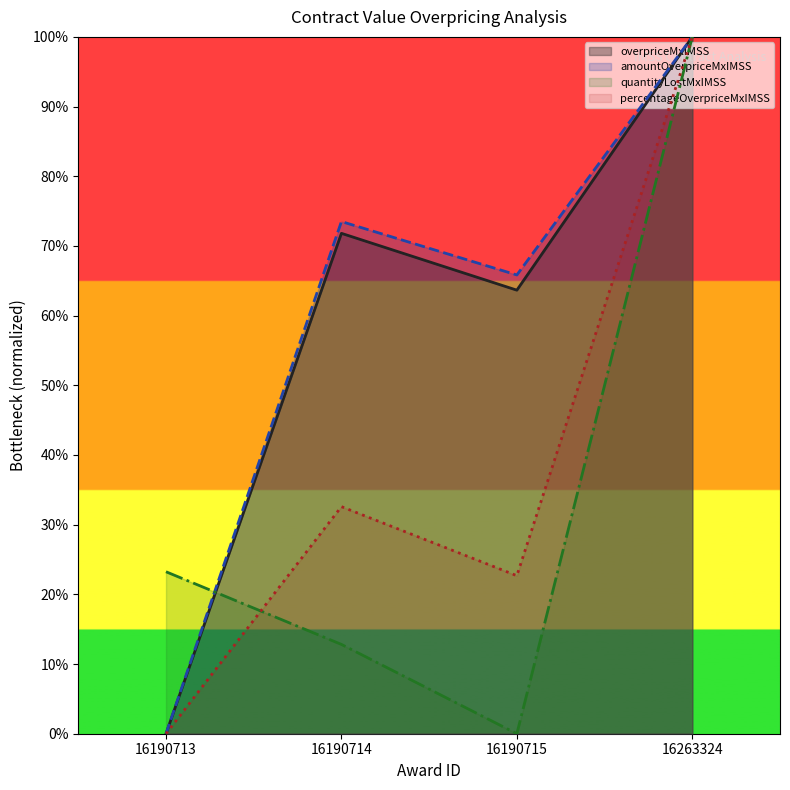

Which series has the widest spread of values?

contracts.items.unit.value.overpriceMxIMSS